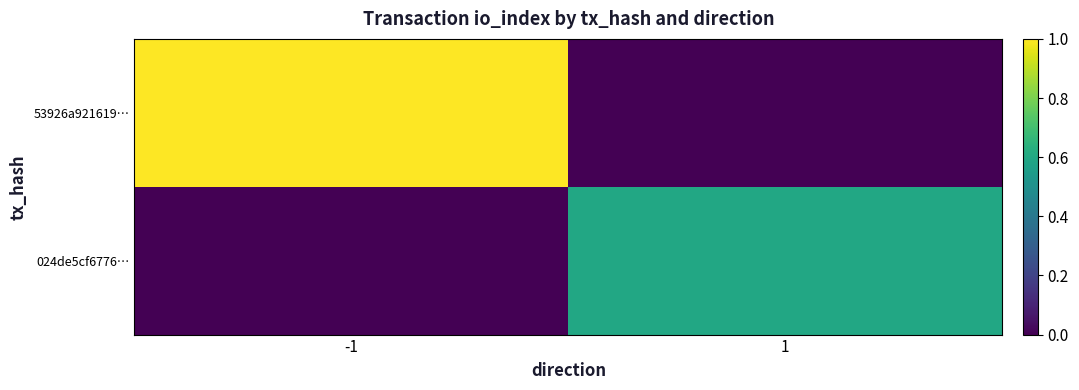

Which label corresponds to the smallest value in the chart?

1